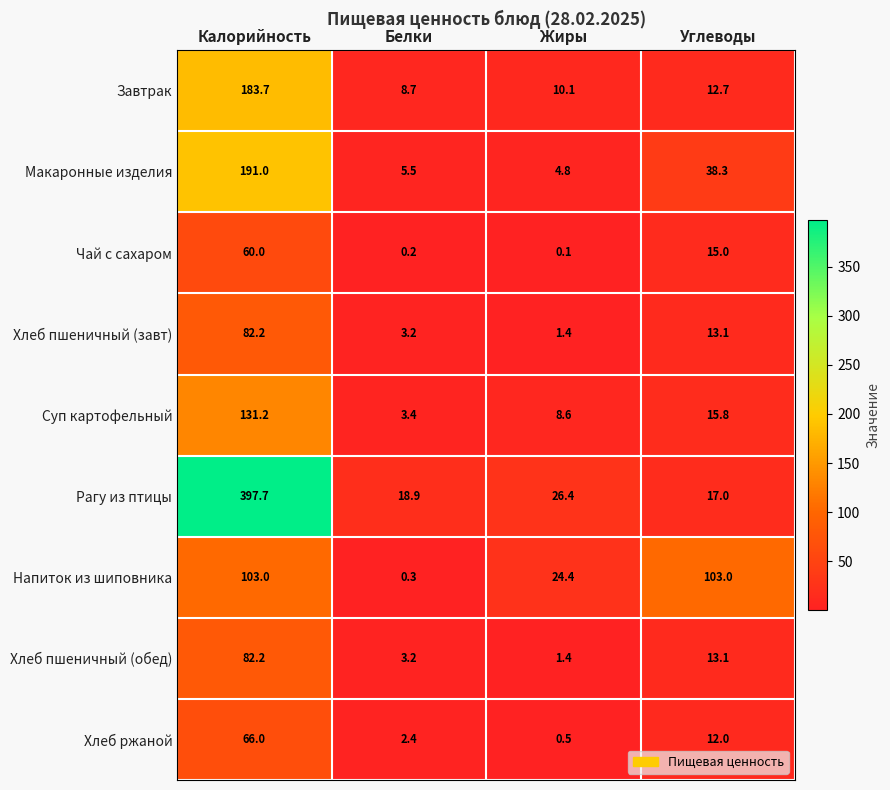

Is the value of Чай с сахаром at Углеводы greater than the value of Макаронные изделия at Жиры?

Yes